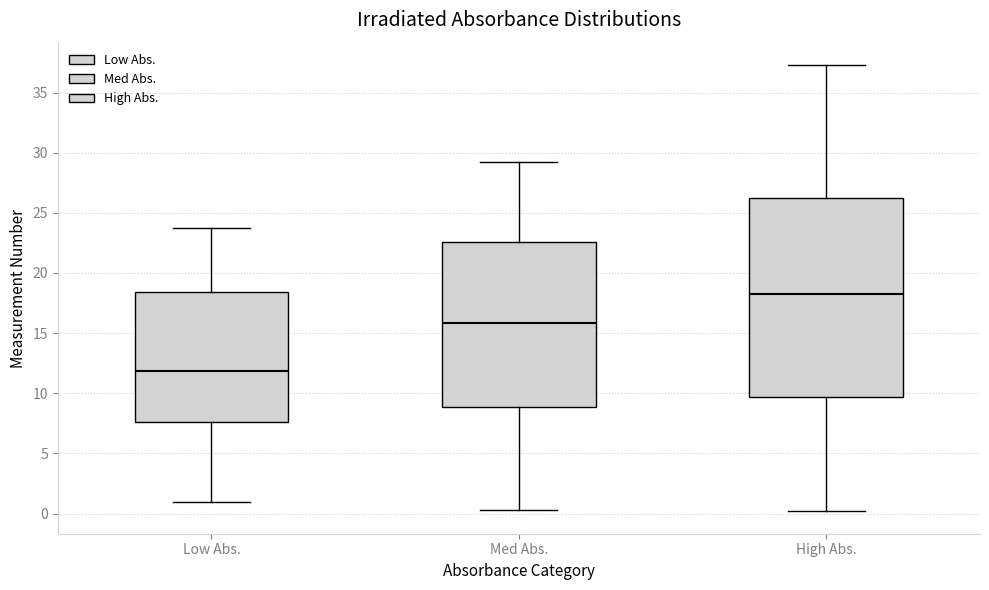

Where does the median line of the box for Low Abs. sit on the y-axis? The values are not printed on the chart, so give them approximately, as read against the axis.

12.0